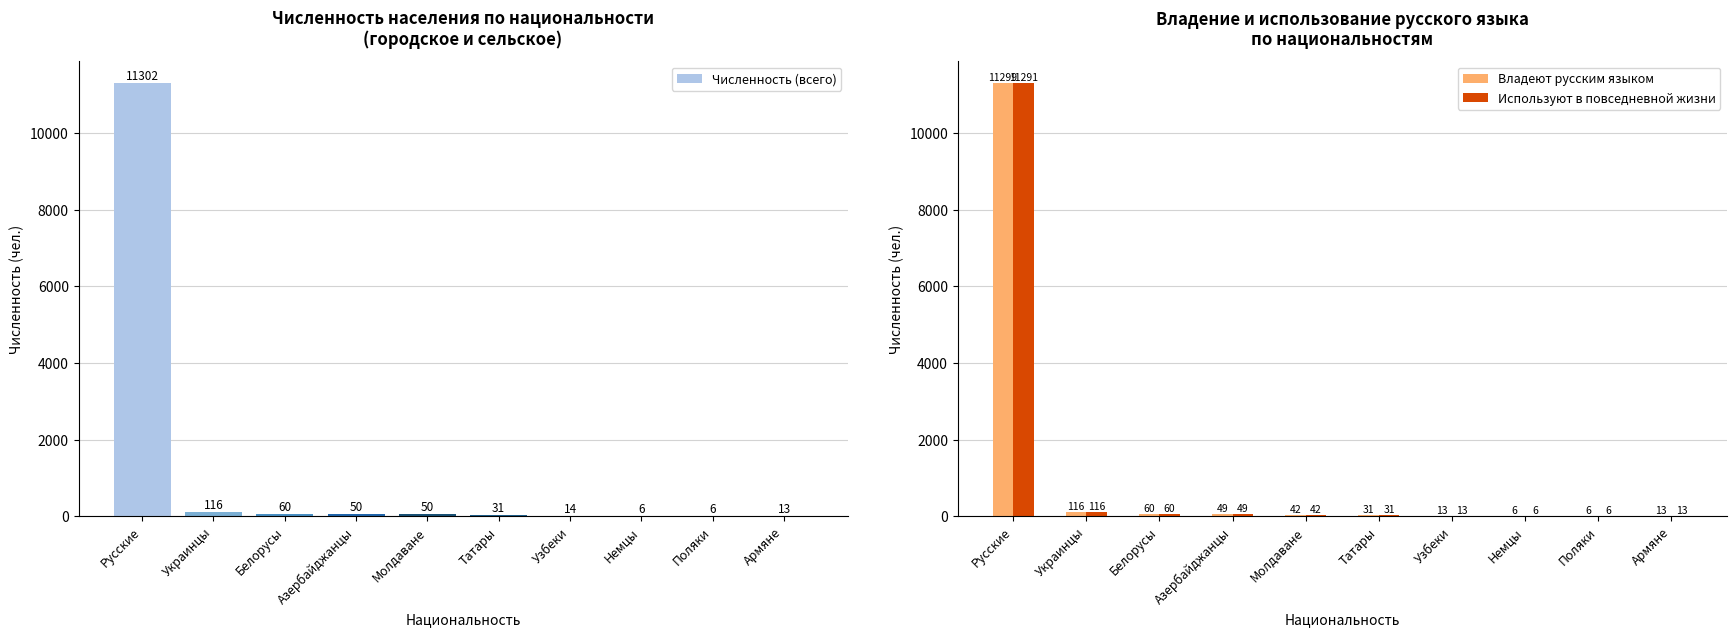

What is the total value across all series at Азербайджанцы?

148